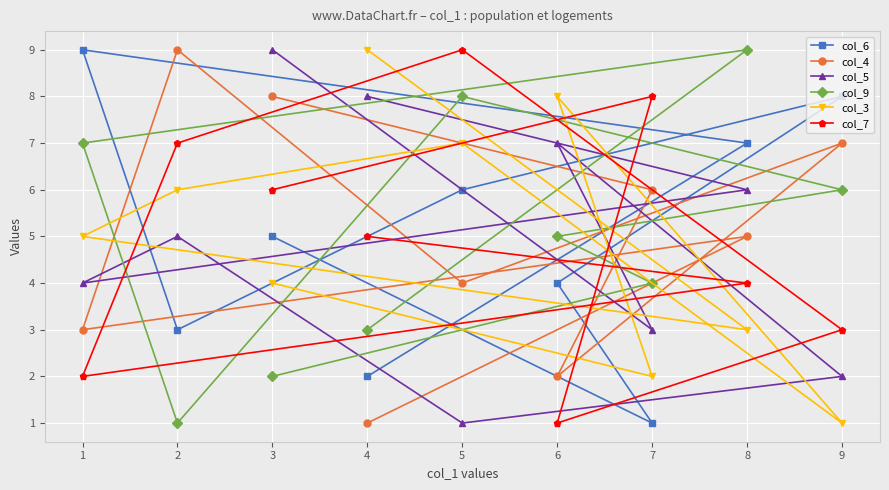

Reading left to right, what are all the values shown in this chart?

col_6: 1=9	2=3	3=5	4=2	5=6	6=4	7=1	8=7	9=8
col_4: 1=3	2=9	3=8	4=1	5=4	6=2	7=6	8=5	9=7
col_5: 1=4	2=5	3=9	4=8	5=1	6=7	7=3	8=6	9=2
col_9: 1=7	2=1	3=2	4=3	5=8	6=5	7=4	8=9	9=6
col_3: 1=5	2=6	3=4	4=9	5=7	6=8	7=2	8=3	9=1
col_7: 1=2	2=7	3=6	4=5	5=9	6=1	7=8	8=4	9=3